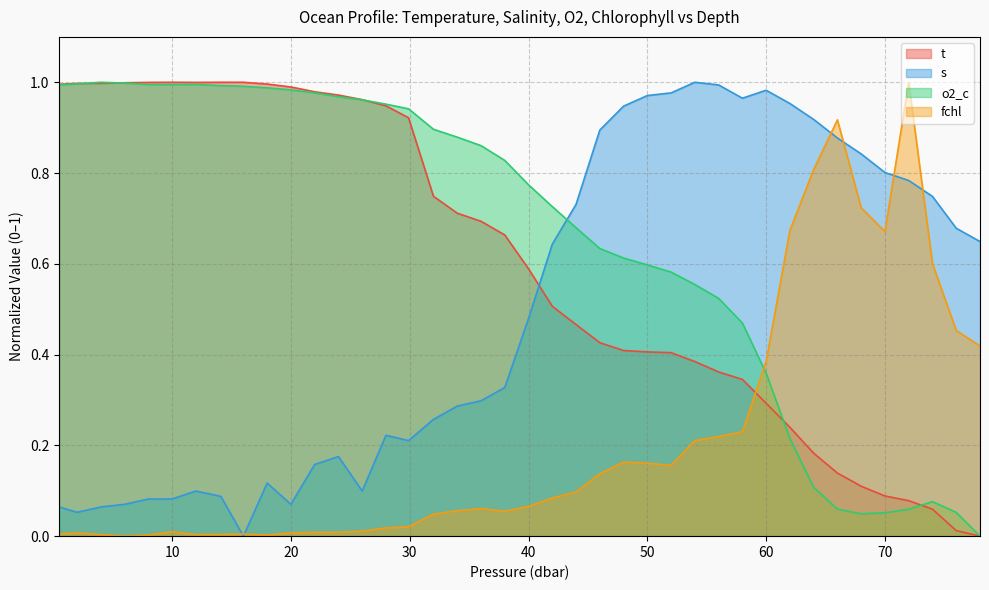

Reading left to right, list all the values displayed in this chart.

t: 1.0	1.0	1.0	1.0	1.0	1.0	1.0	1.0	1.0	1.0	1.0	1.0	1.0	1.0	0.9	0.9	0.7	0.7	0.7	0.7	0.6	0.5	0.5	0.4	0.4	0.4	0.4	0.4	0.4	0.3	0.3	0.2	0.2	0.1	0.1	0.1	0.1	0.1	0.0	0.0
s: 0.1	0.1	0.1	0.1	0.1	0.1	0.1	0.1	0.0	0.1	0.1	0.2	0.2	0.1	0.2	0.2	0.3	0.3	0.3	0.3	0.5	0.6	0.7	0.9	0.9	1.0	1.0	1.0	1.0	1.0	1.0	1.0	0.9	0.9	0.8	0.8	0.8	0.7	0.7	0.6
o2_c: 1.0	1.0	1.0	1.0	1.0	1.0	1.0	1.0	1.0	1.0	1.0	1.0	1.0	1.0	1.0	0.9	0.9	0.9	0.9	0.8	0.8	0.7	0.7	0.6	0.6	0.6	0.6	0.6	0.5	0.5	0.4	0.2	0.1	0.1	0.0	0.1	0.1	0.1	0.1	0.0
fchl: 0.0	0.0	0.0	0.0	0.0	0.0	0.0	0.0	0.0	0.0	0.0	0.0	0.0	0.0	0.0	0.0	0.0	0.1	0.1	0.1	0.1	0.1	0.1	0.1	0.2	0.2	0.2	0.2	0.2	0.2	0.4	0.7	0.8	0.9	0.7	0.7	1.0	0.6	0.5	0.4